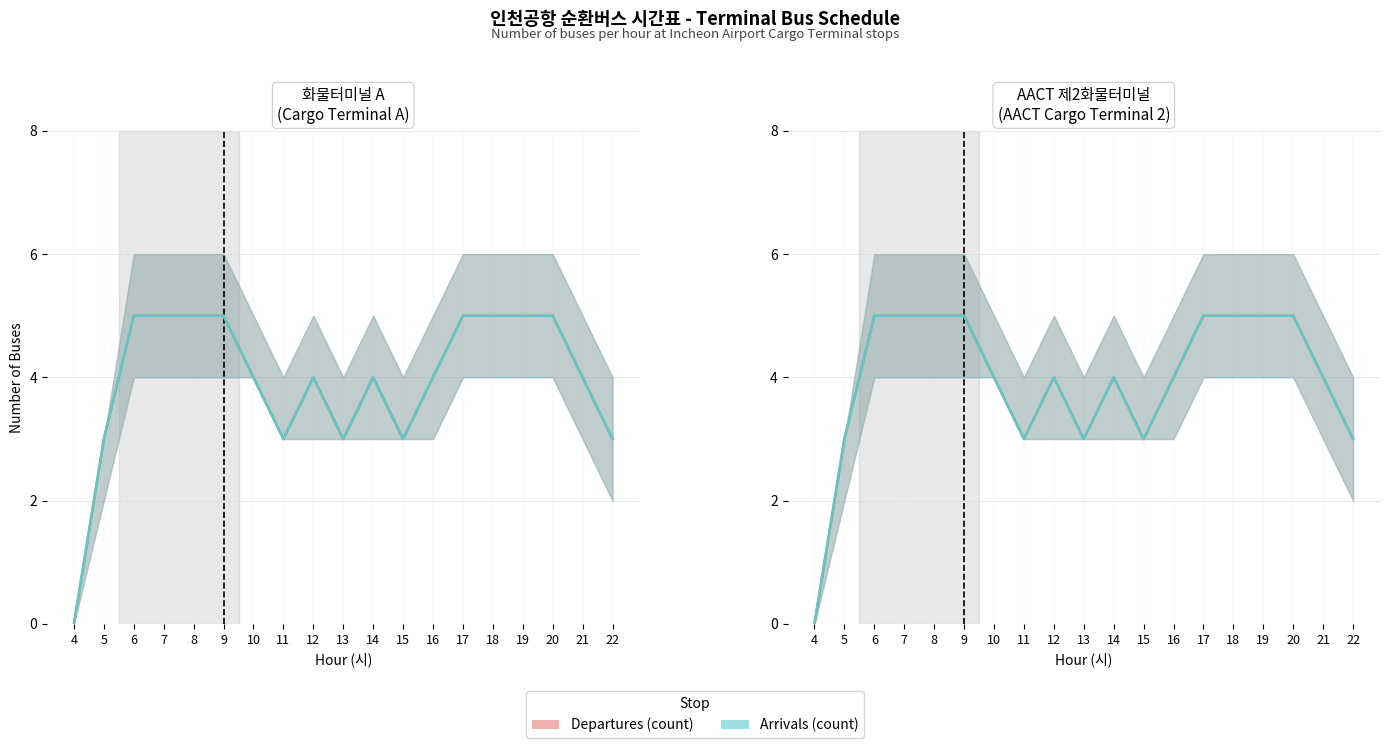

True or false: Arrivals (count) and Departures (count) intersect in this chart.

False